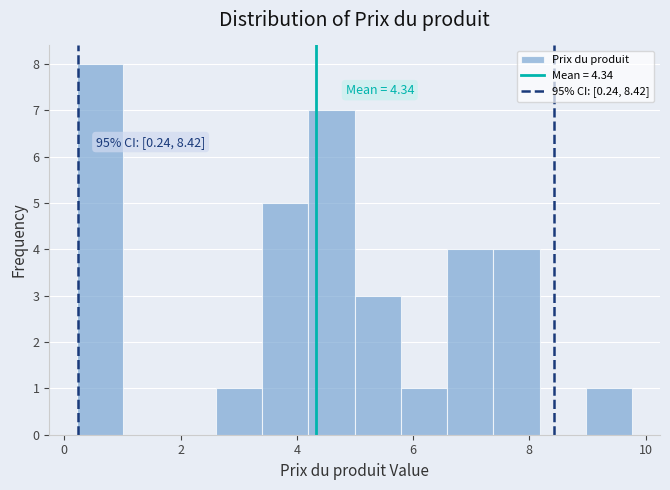

Read against the x-axis, roughly where is the centre of the tallest bar?

0.6